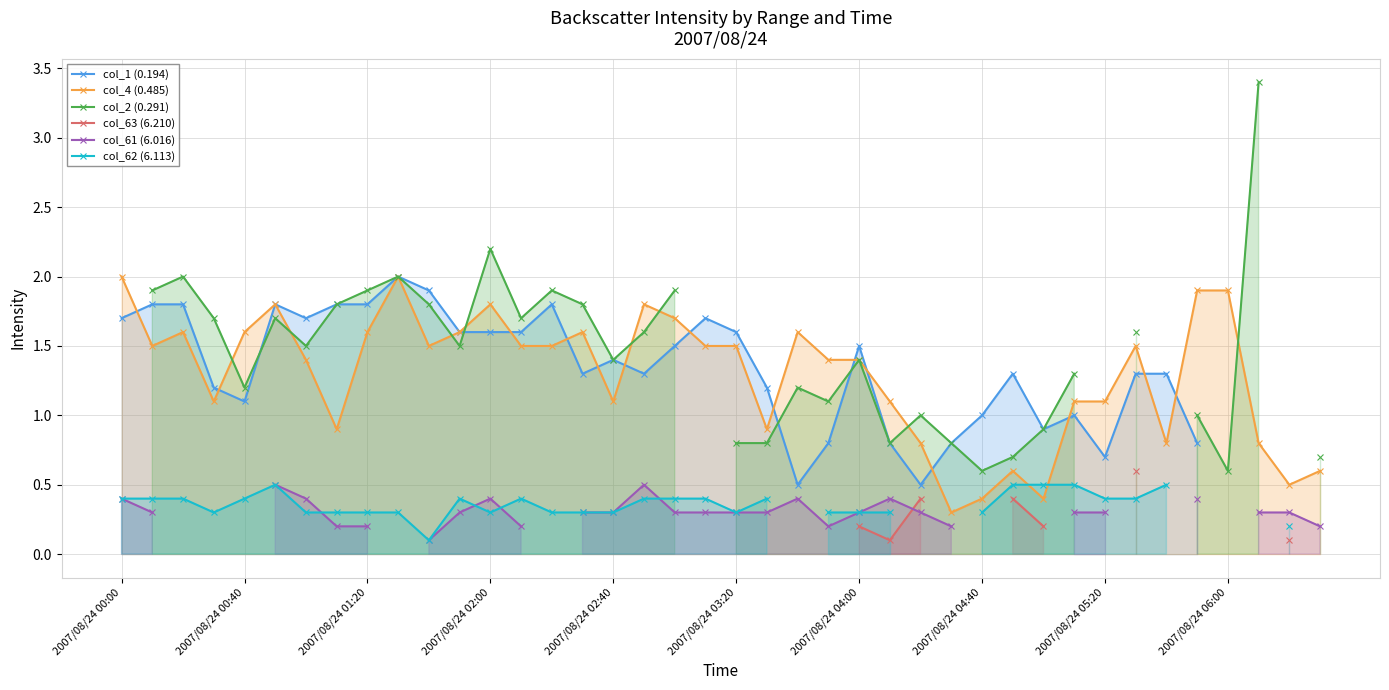

What is the difference between the second highest and minimum values in the col_4 (0.485) series?

1.7